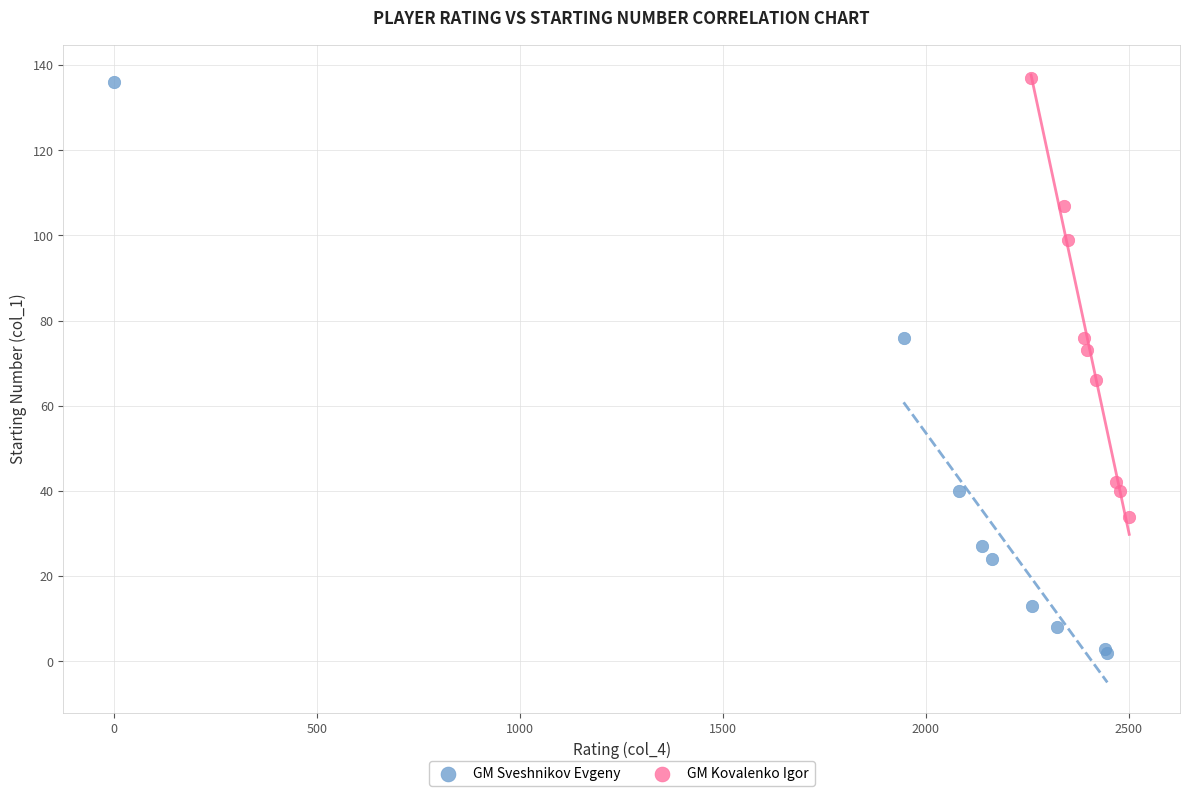

Which series has the widest spread of Y values?

GM Sveshnikov Evgeny